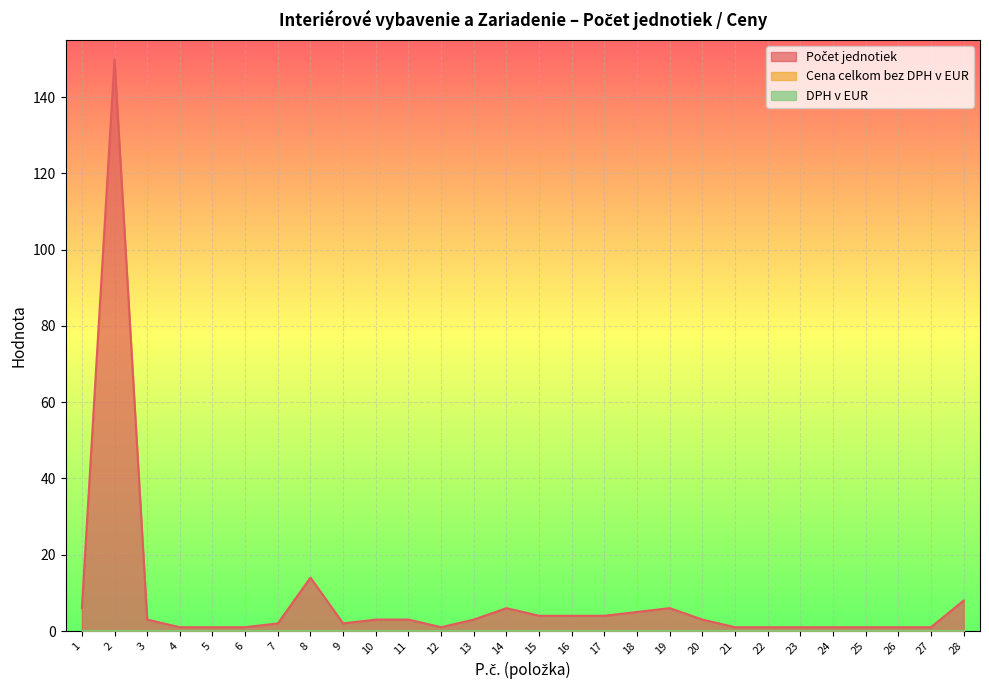

True or false: Cena celkom bez DPH v EUR has more than 2 interior local peaks.

False